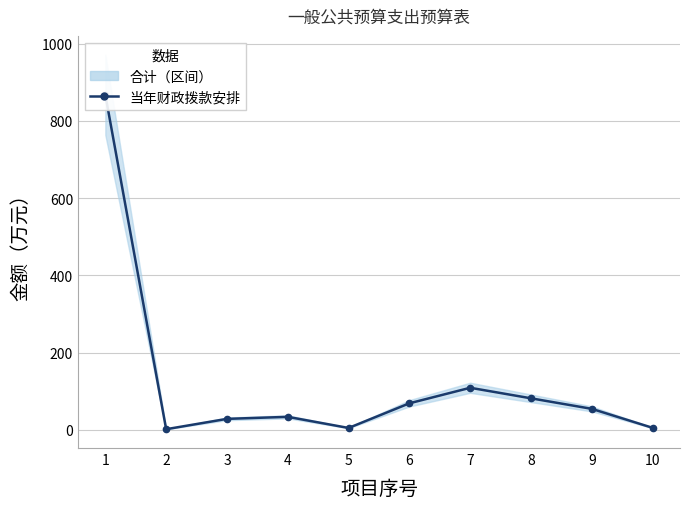

At which label is the value closest to 434?

7